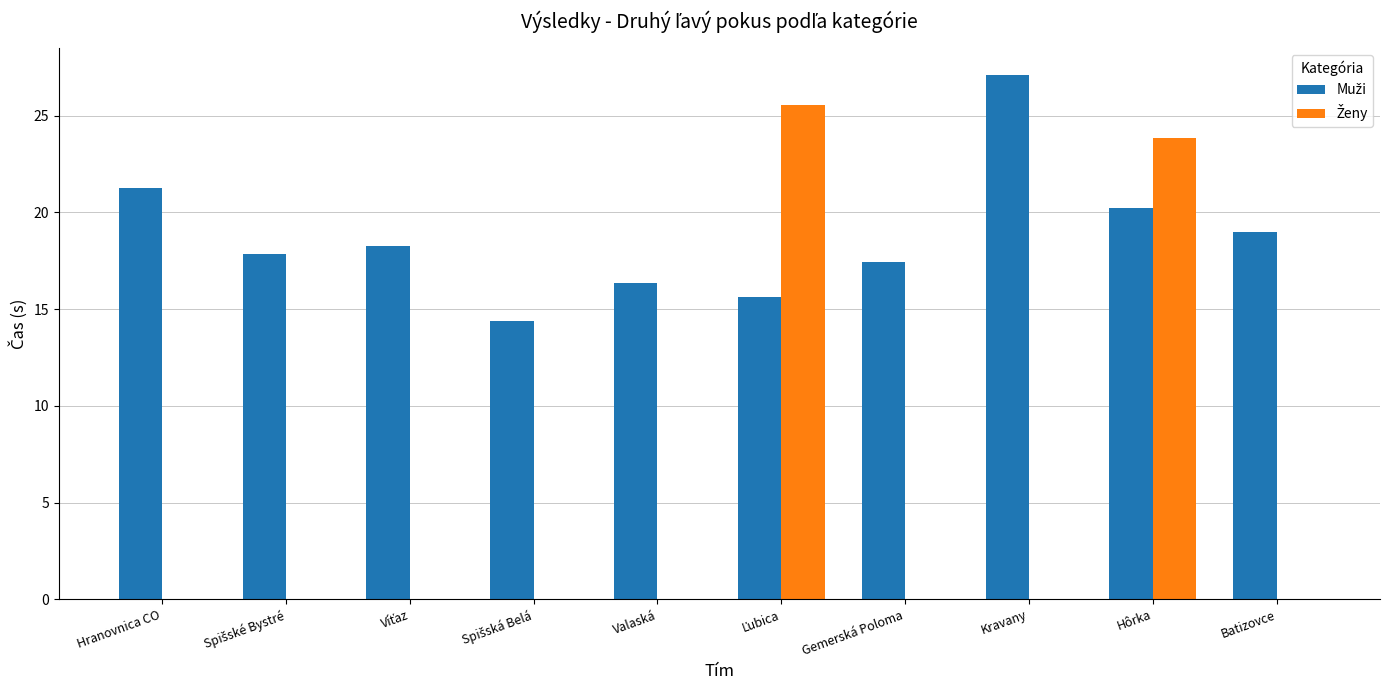

What is the total value across all series at Hranovnica CO?

21.3